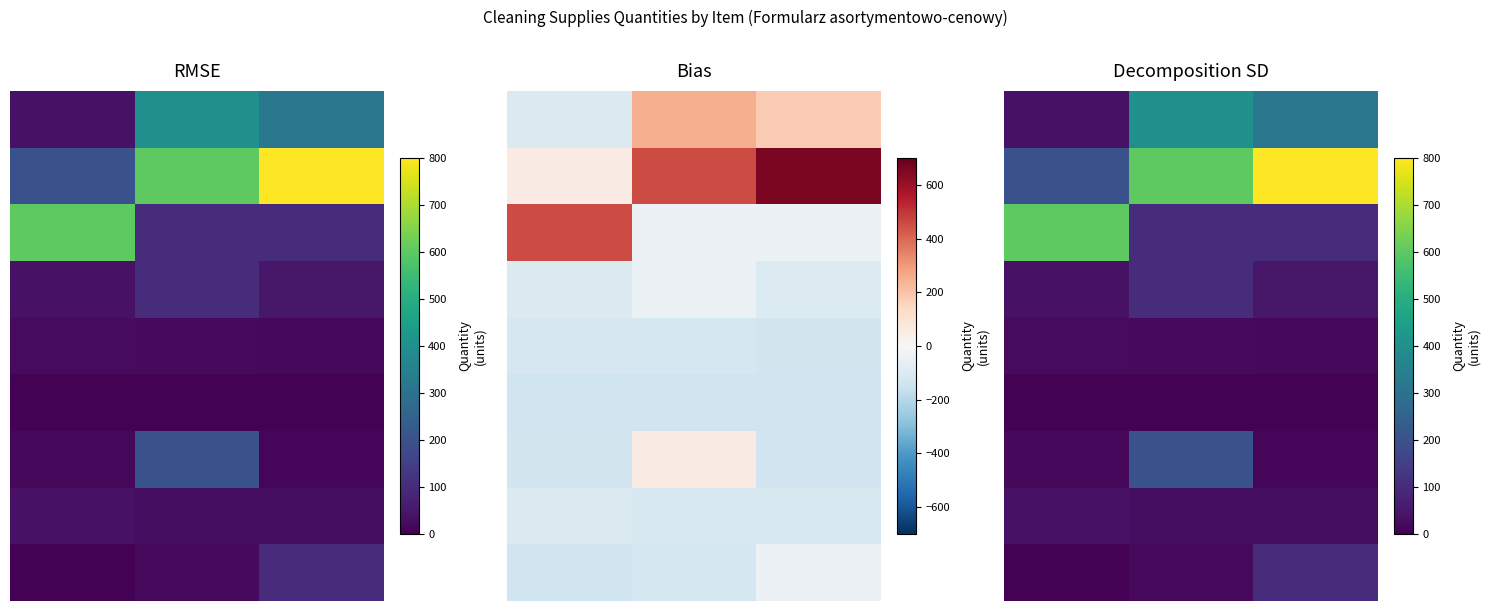

What is the total value across all series at 2?

1432